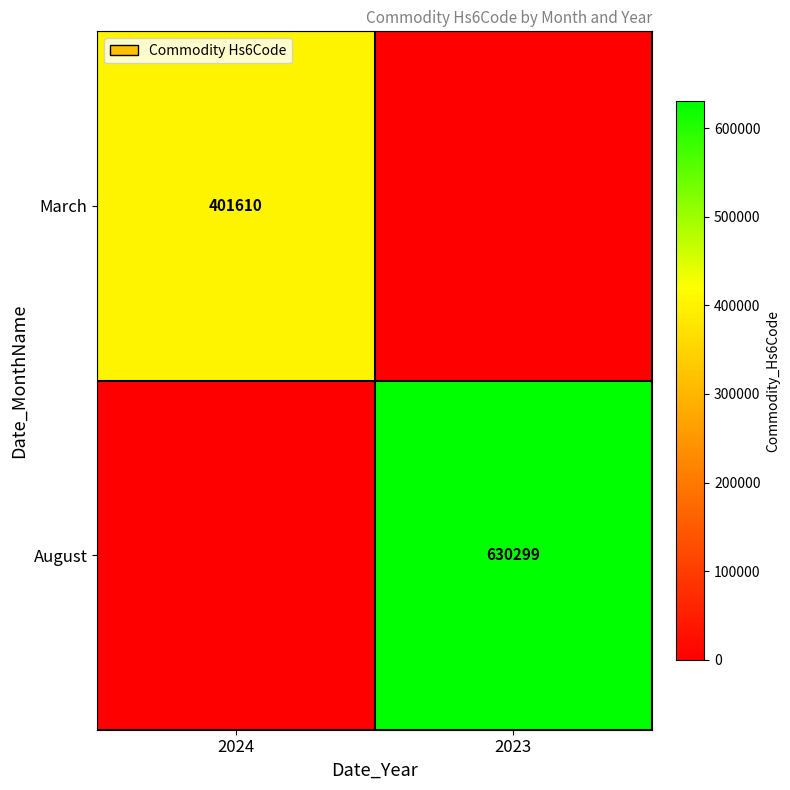

Is it true that March equals 401610 at 2024?

True